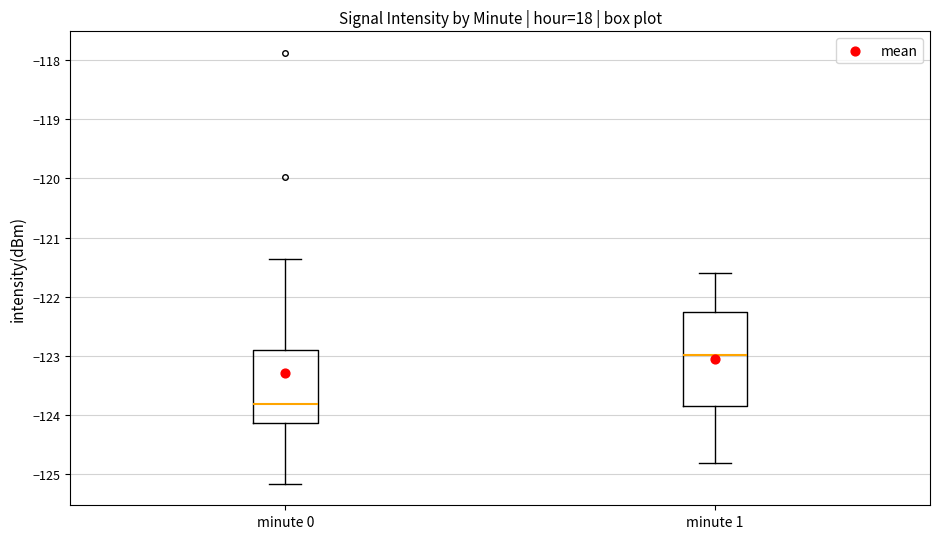

Where does the median line of the box for minute 1 sit on the y-axis? The values are not printed on the chart, so give them approximately, as read against the axis.

-123.0